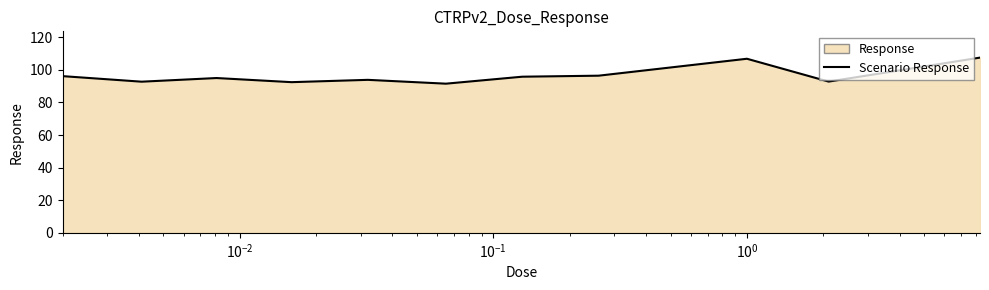

What is the smallest value displayed?

91.5